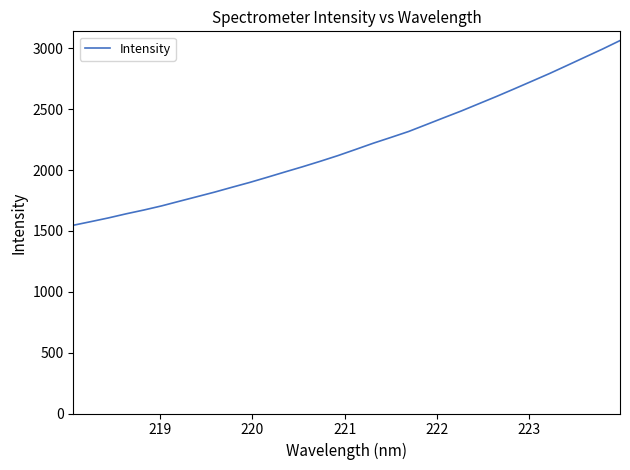

What is the difference between the maximum and minimum values?

1517.4